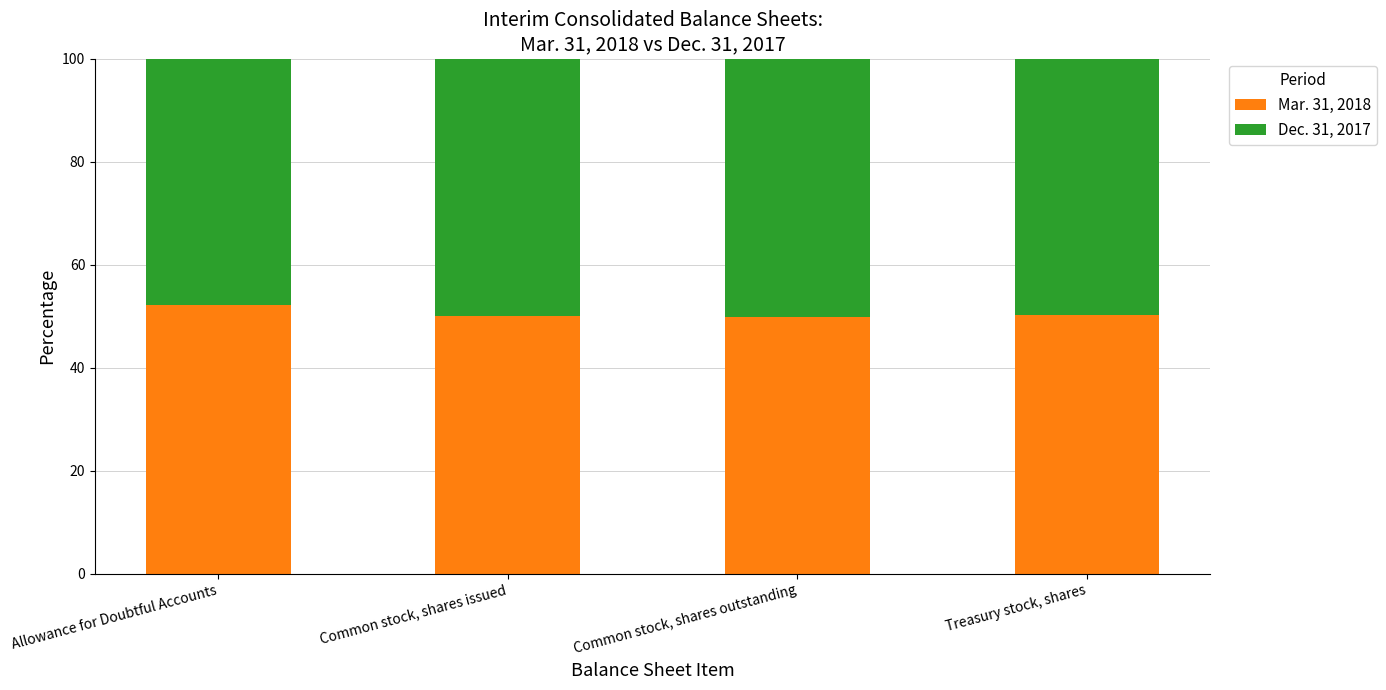

What is the sum of the Mar. 31, 2018 values at Treasury stock, shares and Common stock, shares outstanding?

100.0